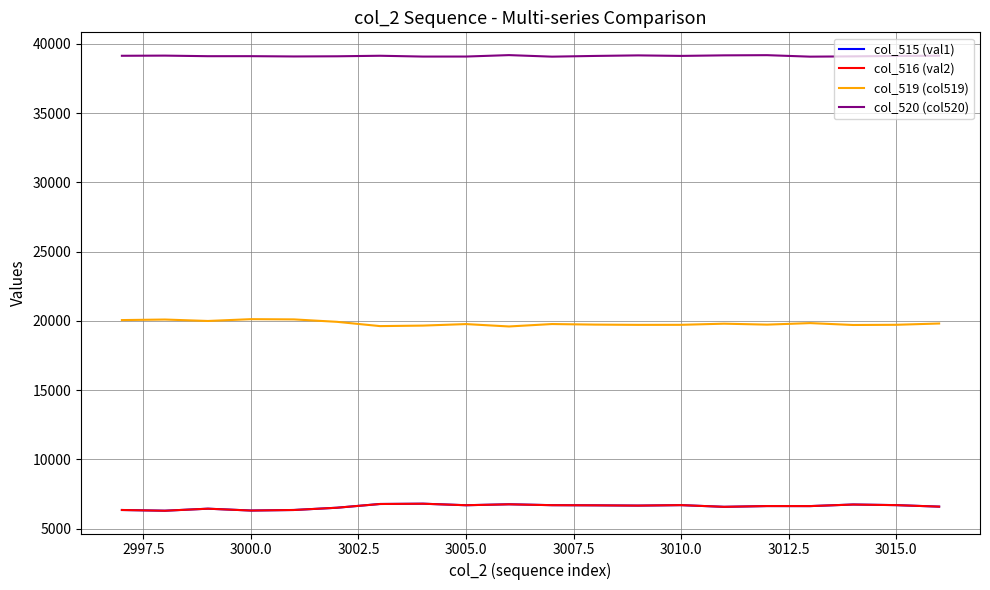

True or false: col_520 (col520) and col_516 (val2) cross at least once.

False